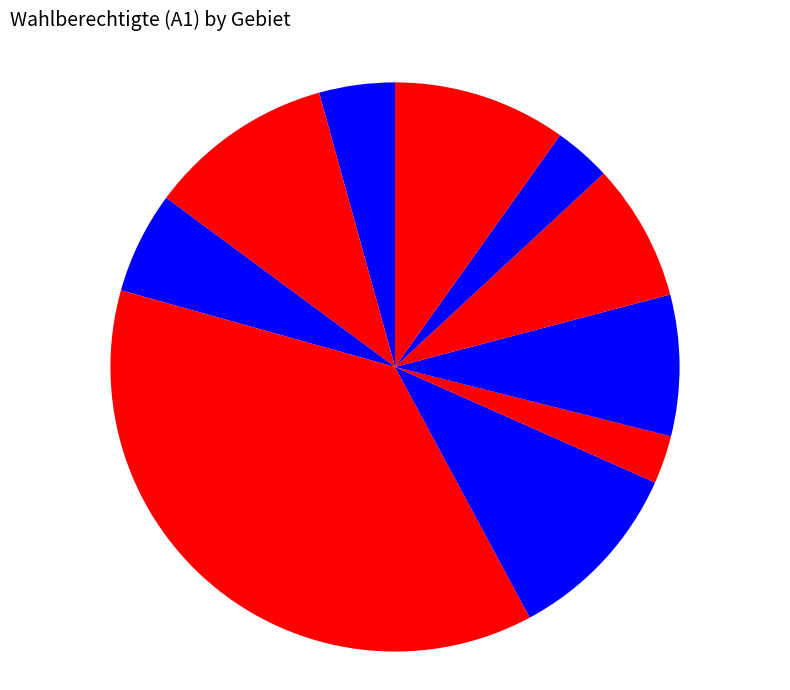

Rank the categories by value from highest to lowest.

Salzkotten, Niederntudorf, Scharmede, Verne, Thüle, Upsprunge, Oberntudorf, Mantinghausen, Verlar, Schwelle